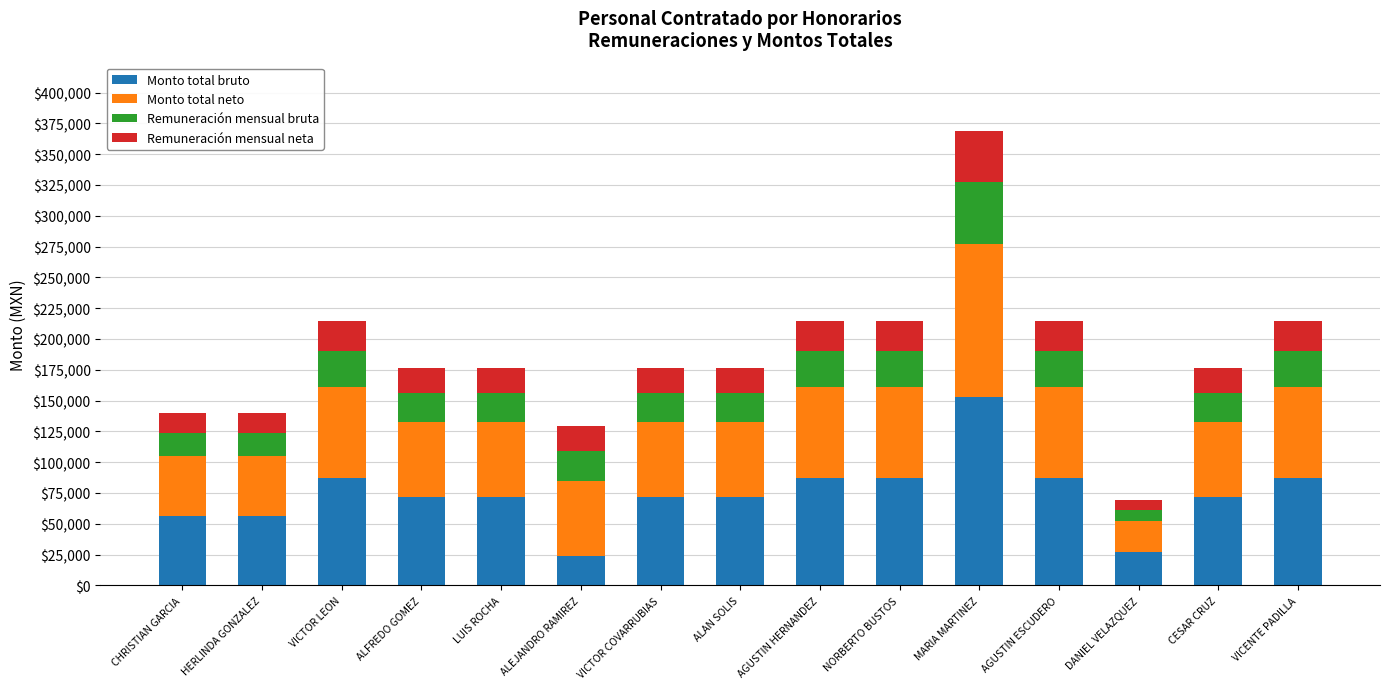

What is the highest value of the Monto total bruto series?

153000